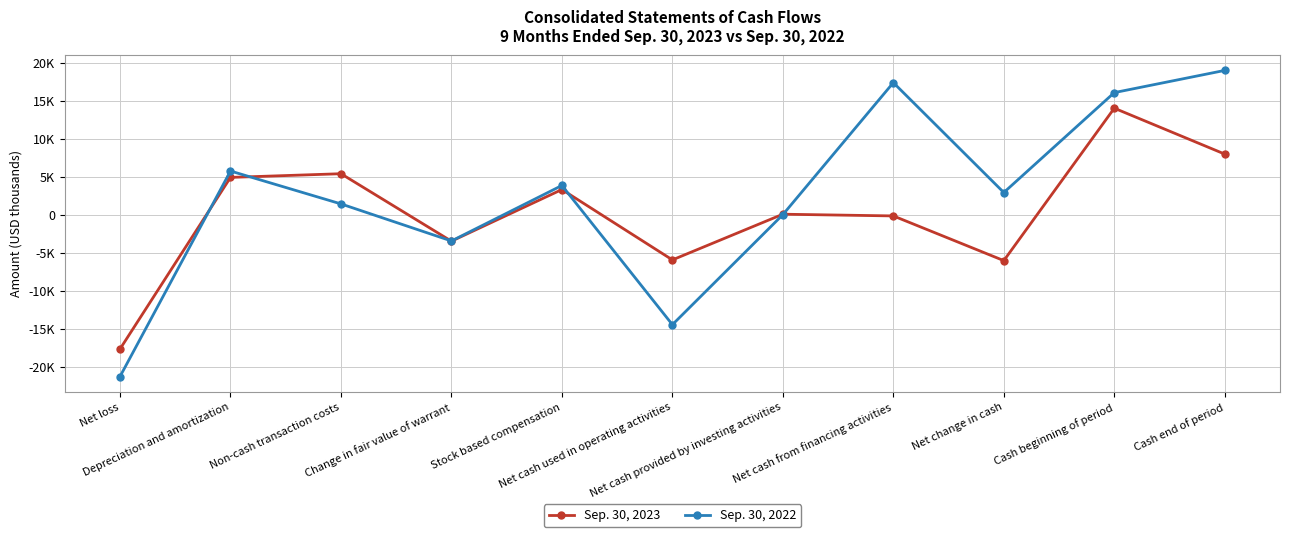

Reading left to right, transcribe all the data shown in this chart.

Sep. 30, 2023: -17684	4912	5398	-3486	3316	-5950	66	-160	-6044	14026	7982
Sep. 30, 2022: -21307	5751	1422	-3457	3849	-14478	9	17392	2923	16078	19001